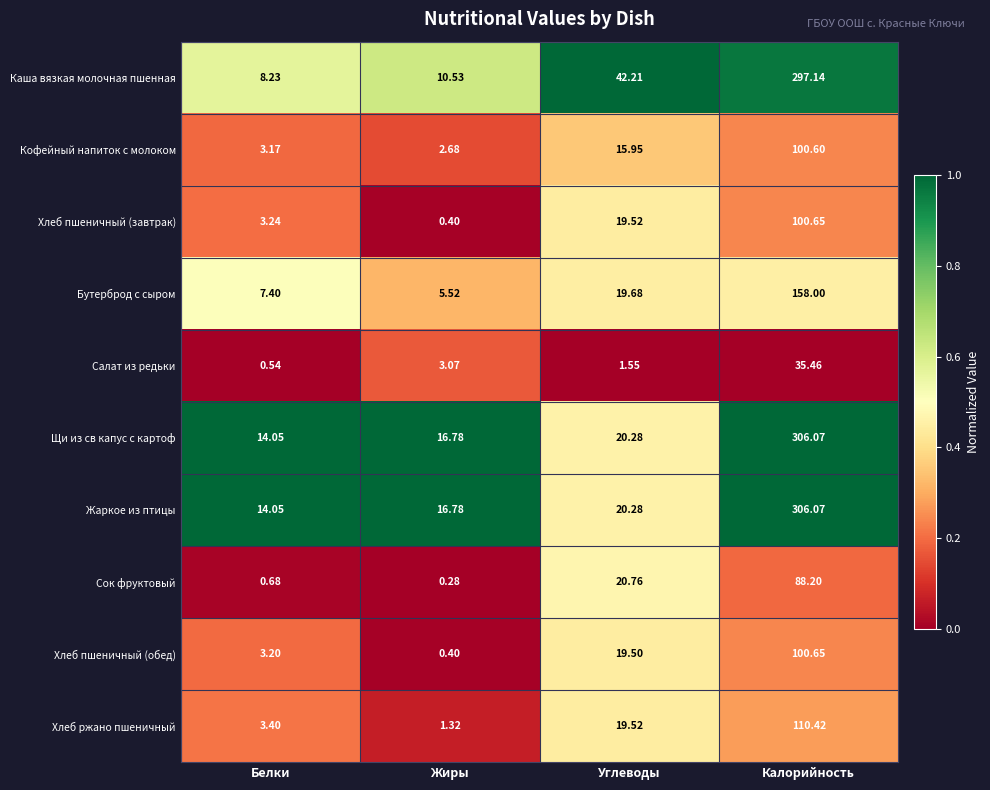

Which series has the largest total across all categories?

Каша вязкая молочная пшенная